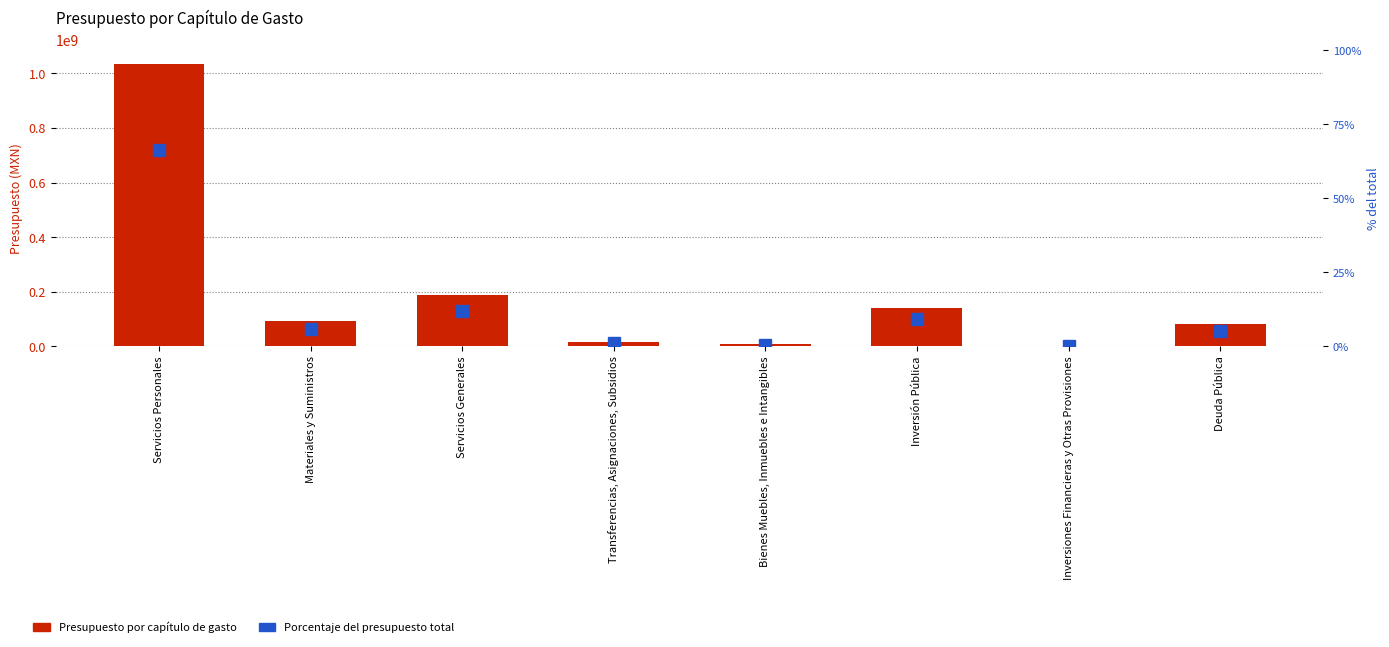

Reading left to right, extract all data points from this chart.

Presupuesto por capítulo de gasto: Servicios Personales=1033814614.0	Materiales y Suministros=91430146.7	Servicios Generales=186498129.1	Transferencias, Asignaciones, Subsidios=15729054.4	Bienes Muebles, Inmuebles e Intangibles=7505957.7	Inversión Pública=141214978.5	Inversiones Financieras y Otras Provisiones=0.0	Deuda Pública=82123090.0
Porcentaje del presupuesto total: Servicios Personales=66.3	Materiales y Suministros=5.9	Servicios Generales=12.0	Transferencias, Asignaciones, Subsidios=1.0	Bienes Muebles, Inmuebles e Intangibles=0.5	Inversión Pública=9.1	Inversiones Financieras y Otras Provisiones=0.0	Deuda Pública=5.3